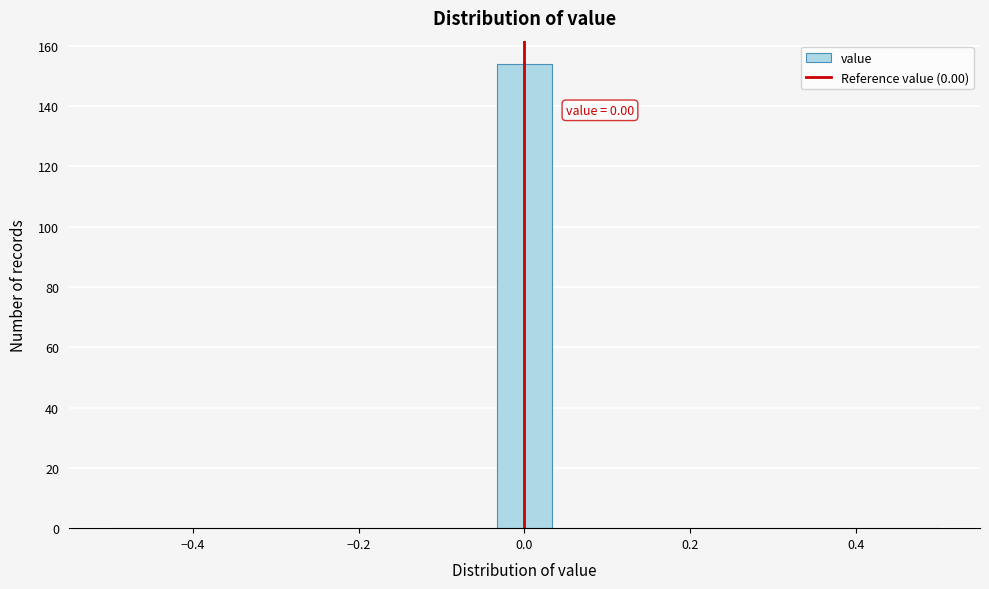

Read against the x-axis, roughly where is the centre of the tallest bar?

0.00